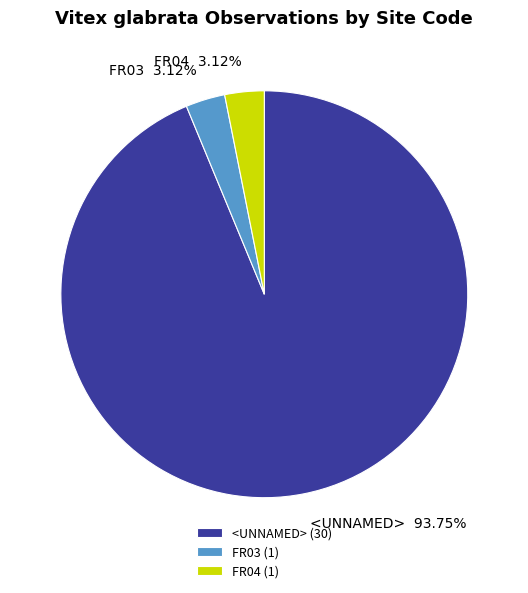

Which has a higher value, FR03 or <UNNAMED>?

<UNNAMED>